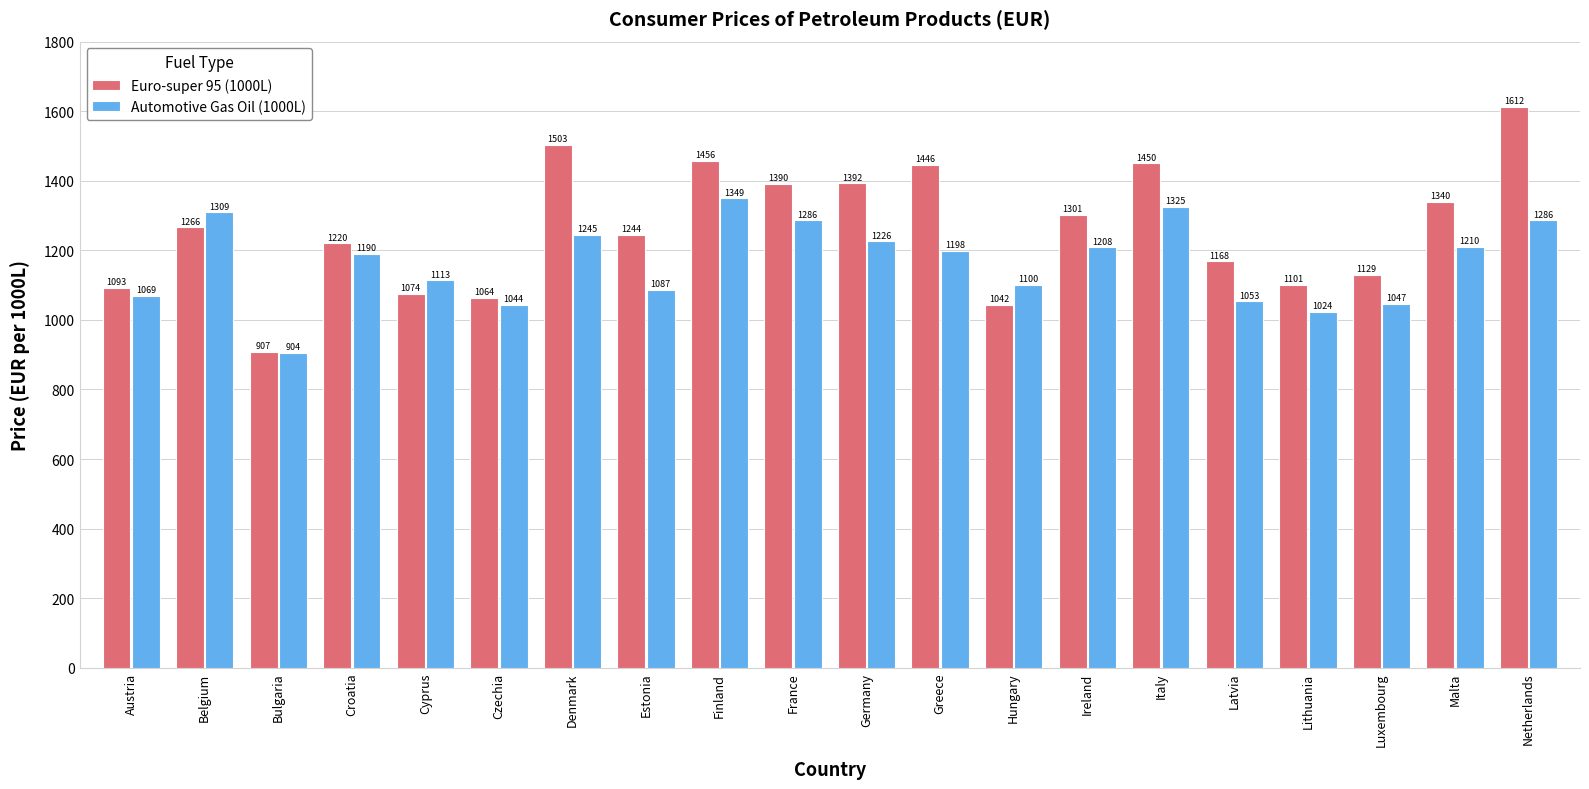

Which series has the largest total across all categories?

Euro-super 95 (1000L)